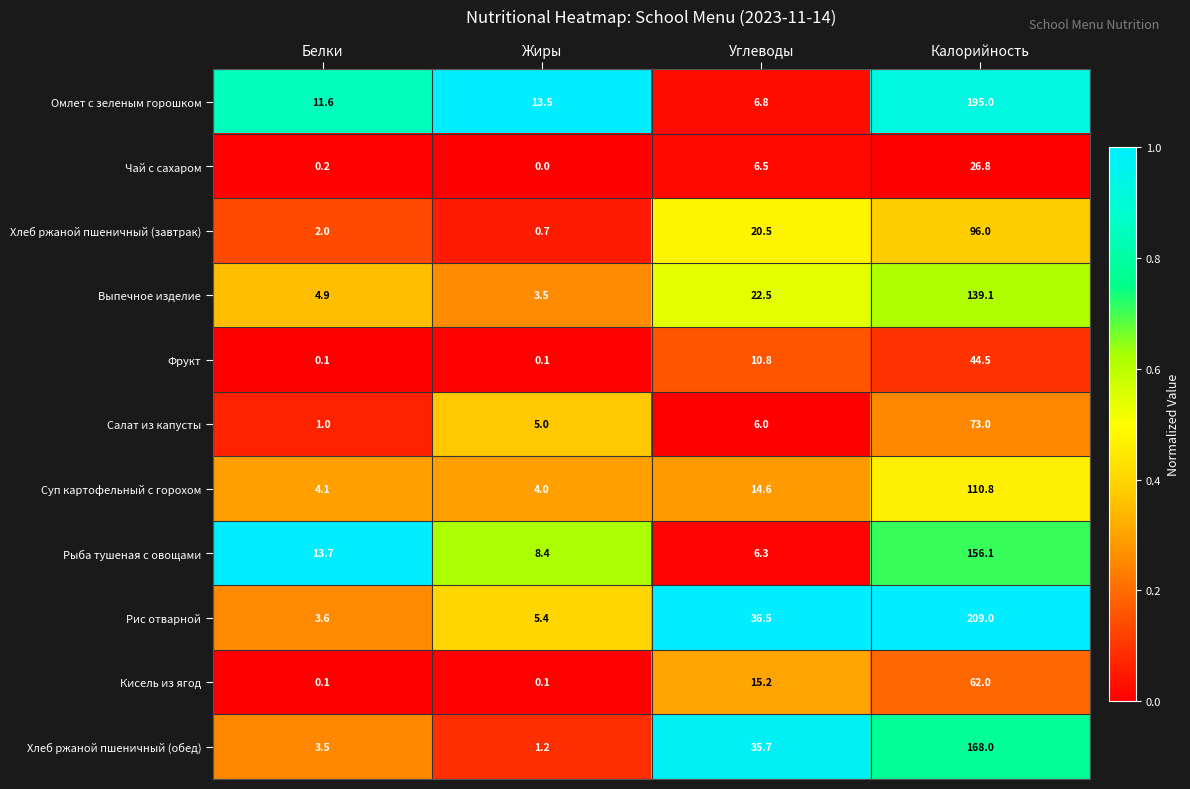

At which category is the sum across all series the highest?

Калорийность